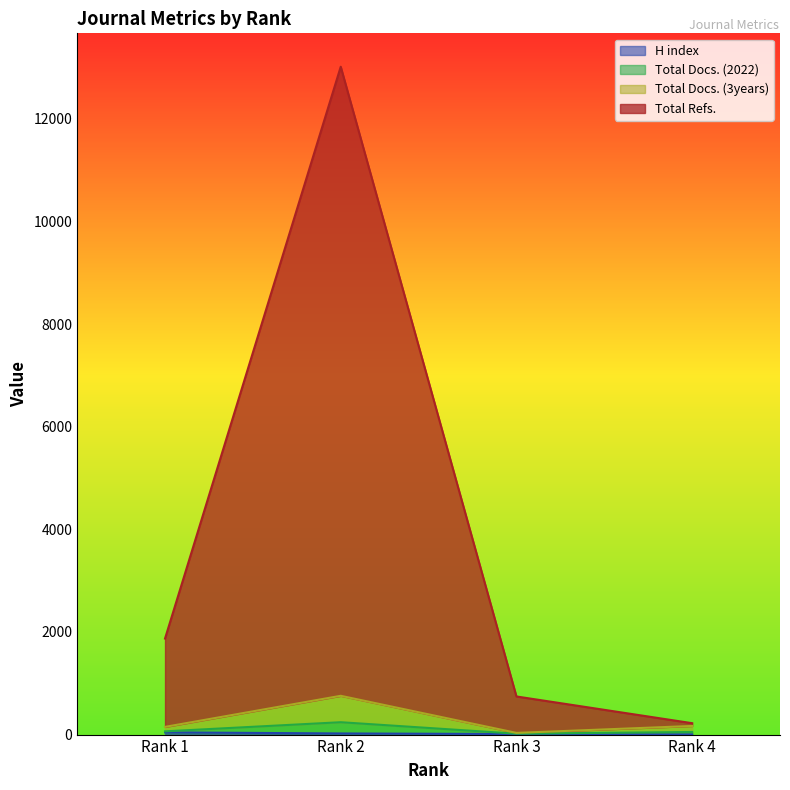

List the labels in order of Total Docs. (3years) value, largest first.

Rank 2, Rank 1, Rank 4, Rank 3